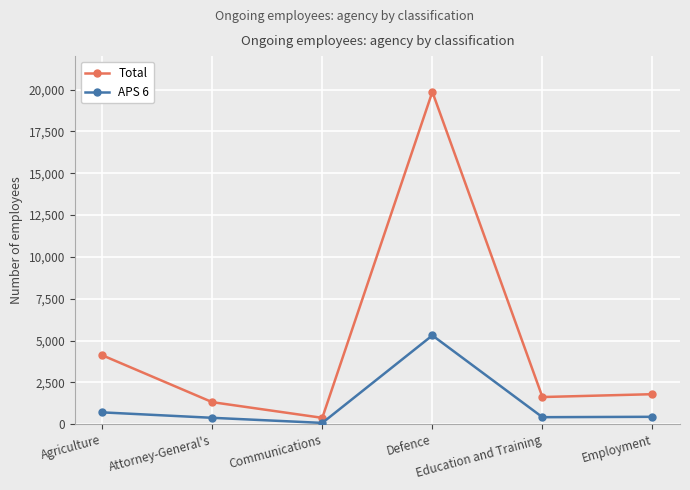

Is it true that Total equals 2193 at Attorney-General's?

False